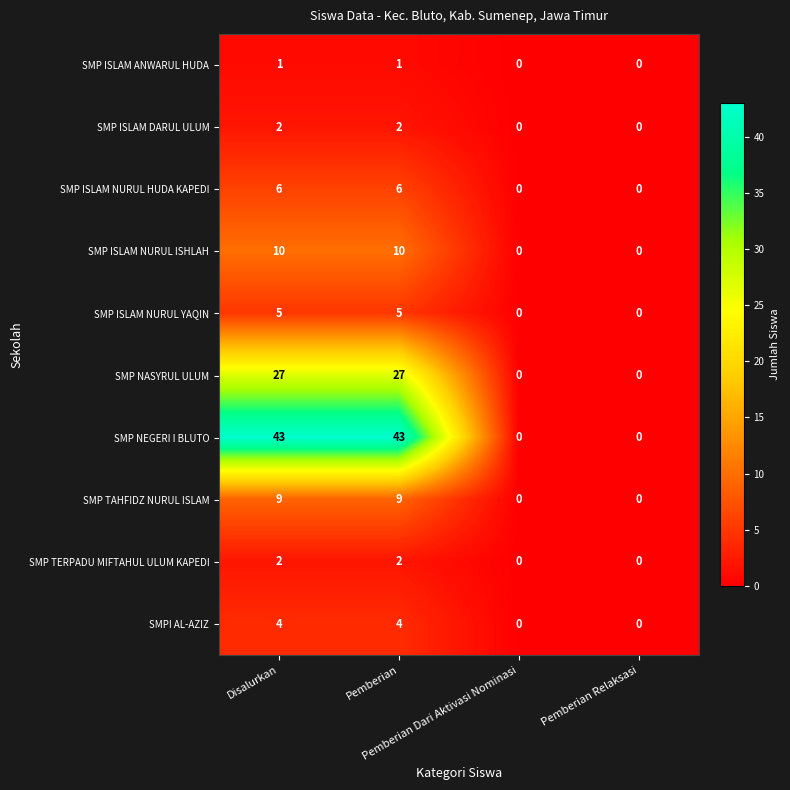

Count the SMPI AL-AZIZ values in the range 0 to 4.

4